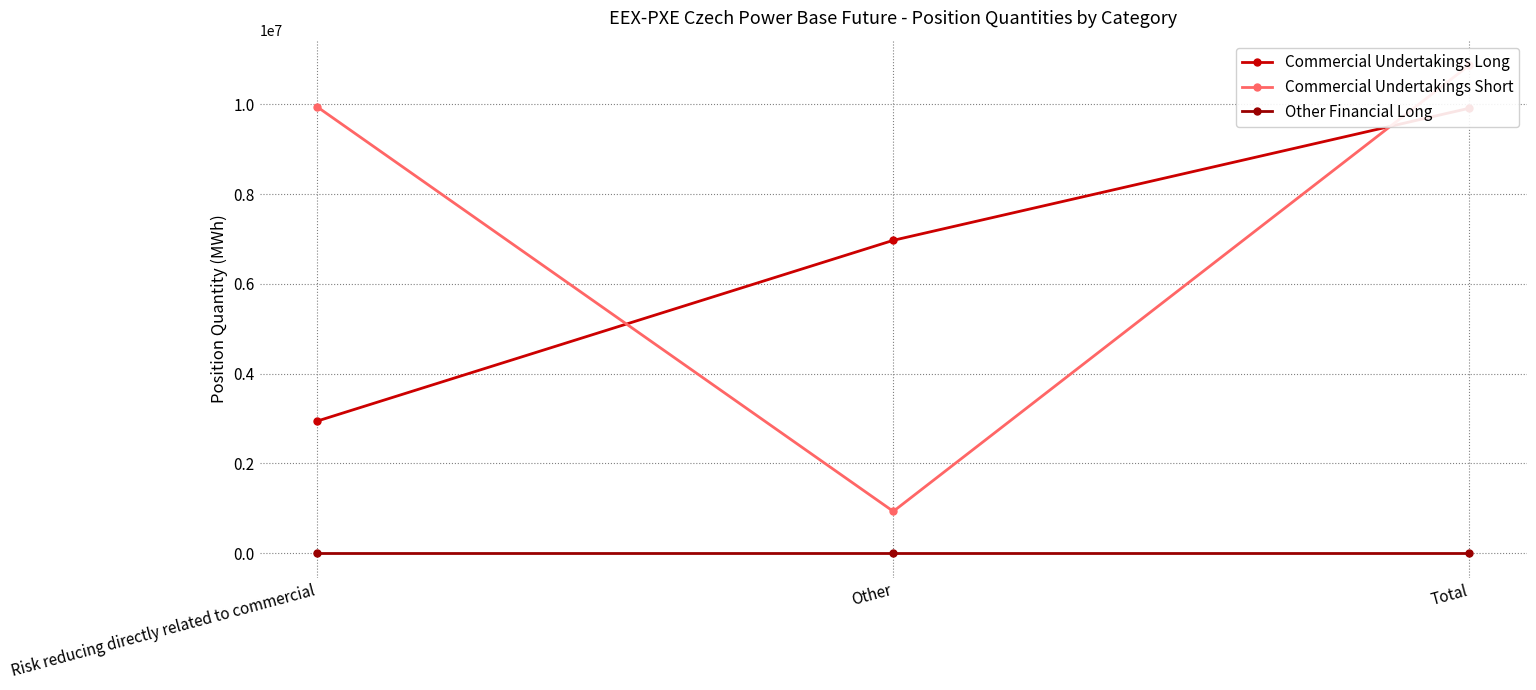

What value does the Commercial Undertakings Long series have at Total, to the nearest 50?

9915650